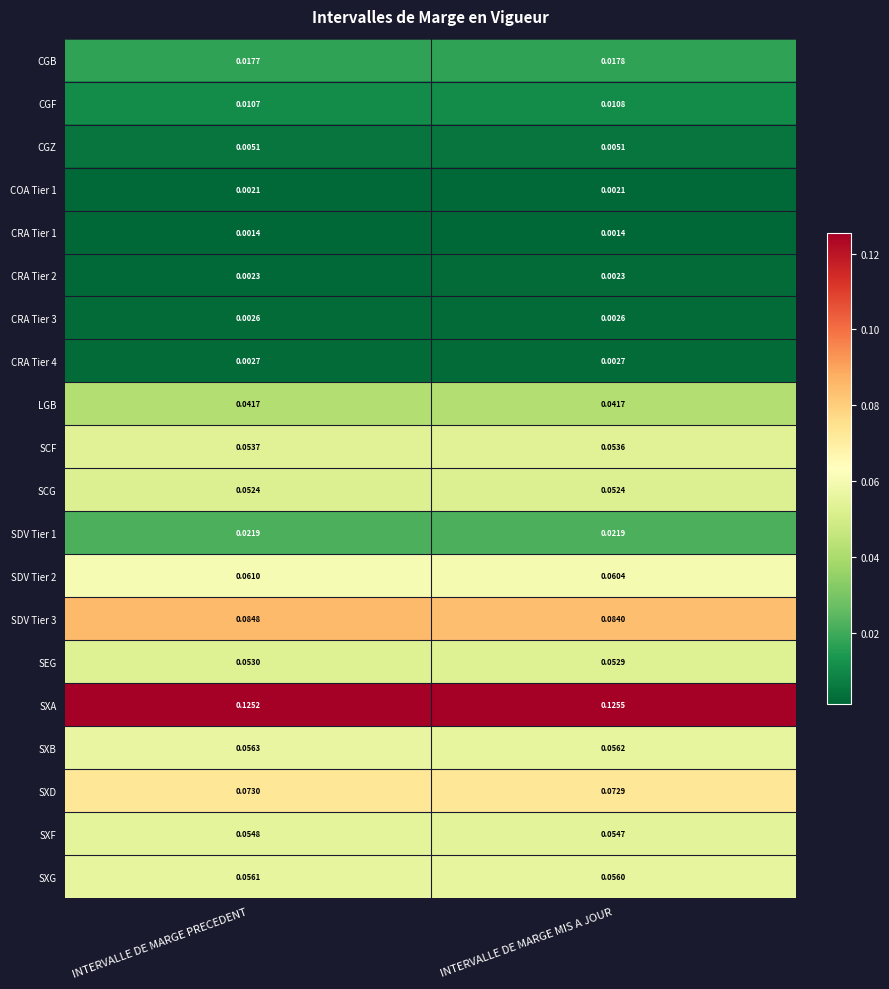

What is the total value across all series at INTERVALLE DE MARGE PRECEDENT?

0.8